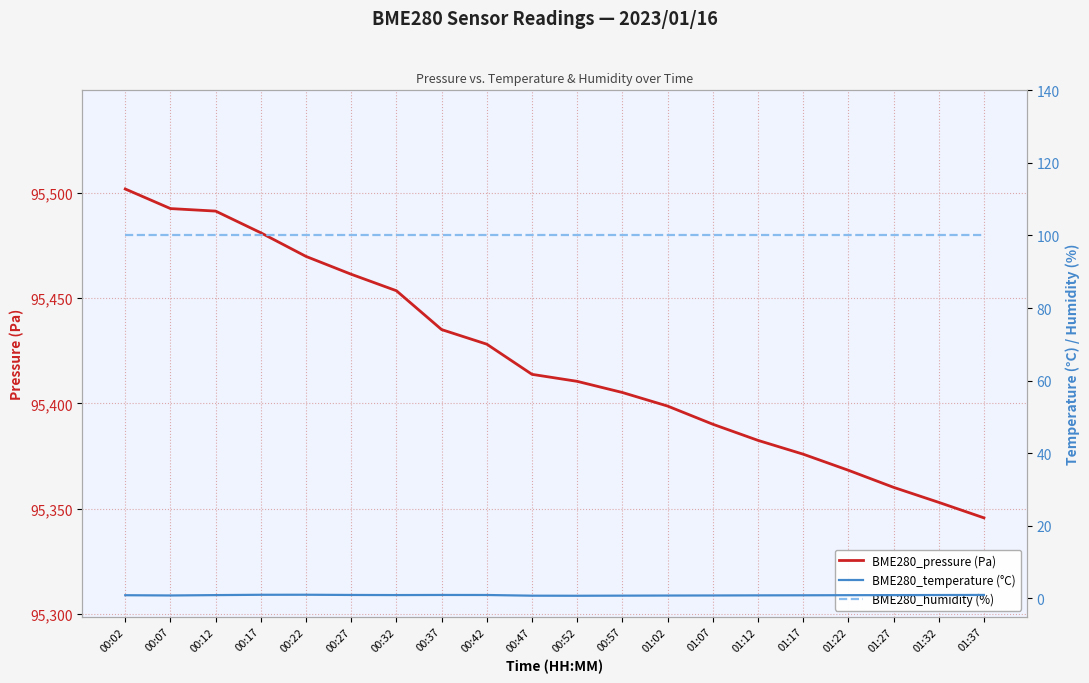

True or false: BME280_humidity (%) has a value of 100.0 at 00:57.

True